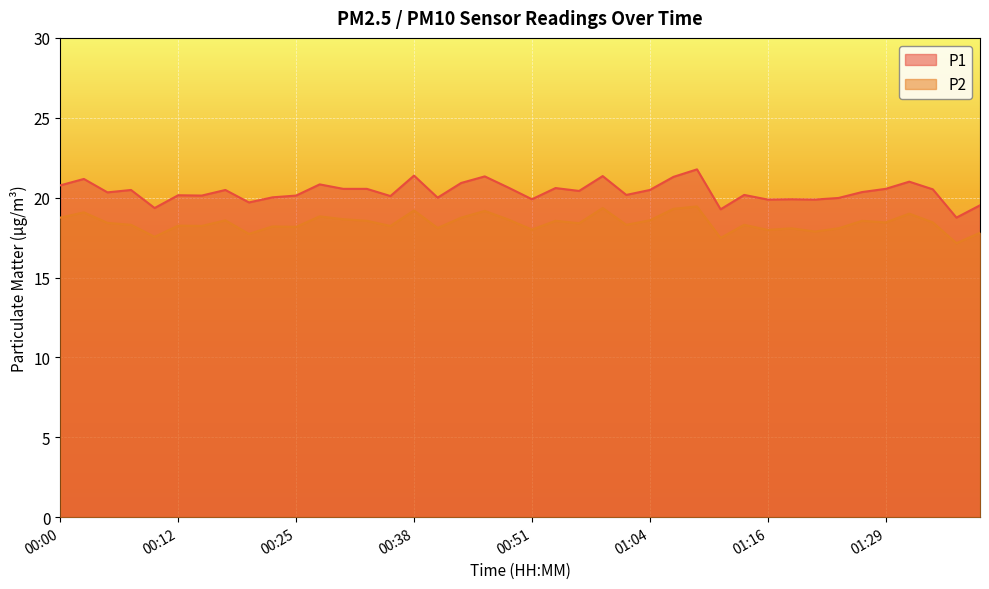

Rank the series at 00:43 from highest to lowest value.

P1, P2